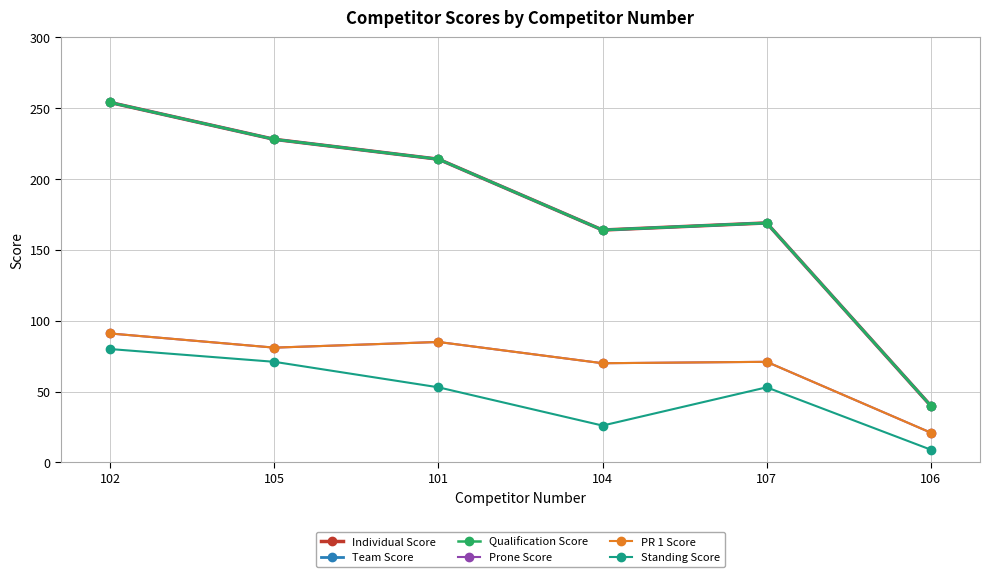

What are all the series names shown in the legend?

Individual Score, Team Score, Qualification Score, Prone Score, PR 1 Score, Standing Score